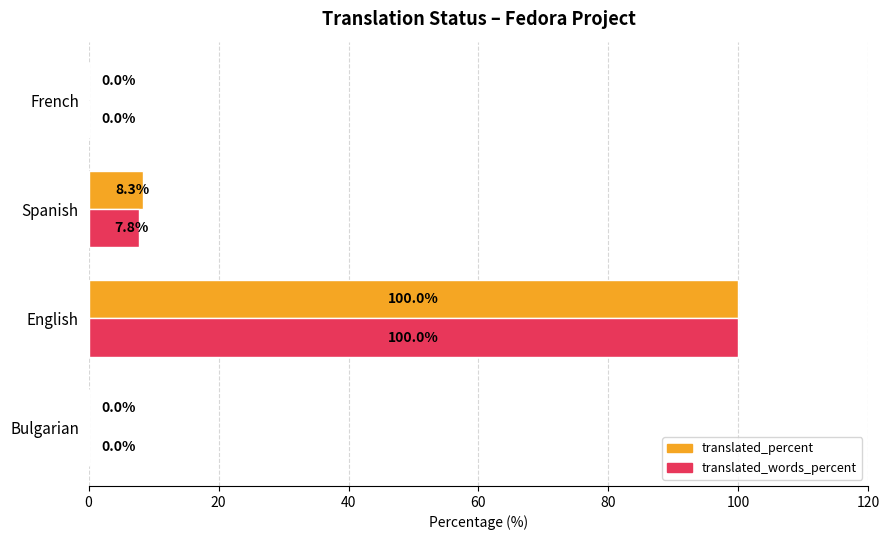

Which series has the largest total across all categories?

translated_percent